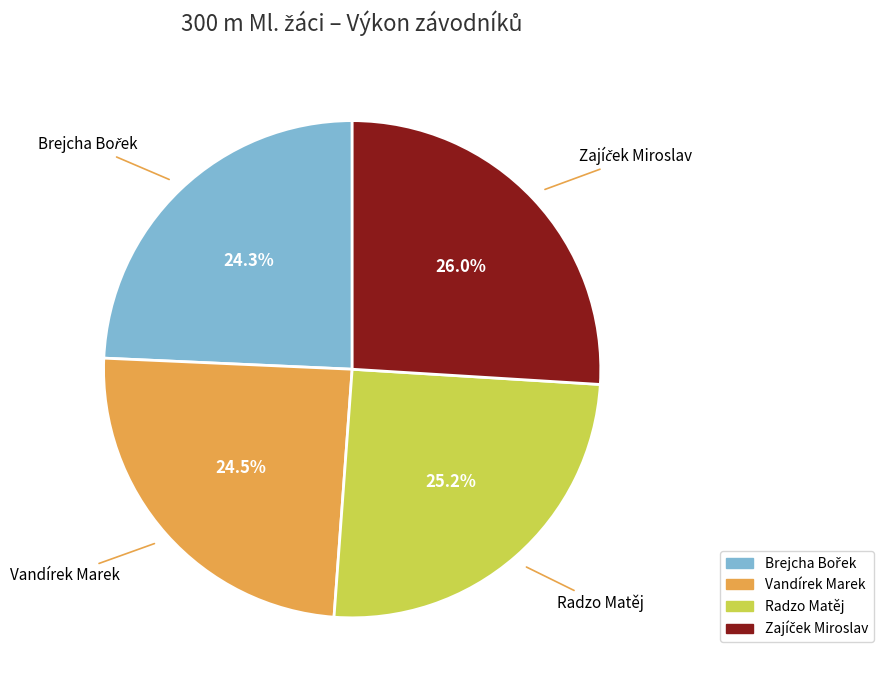

What portion of the pie excludes Vandírek Marek?

75.5%